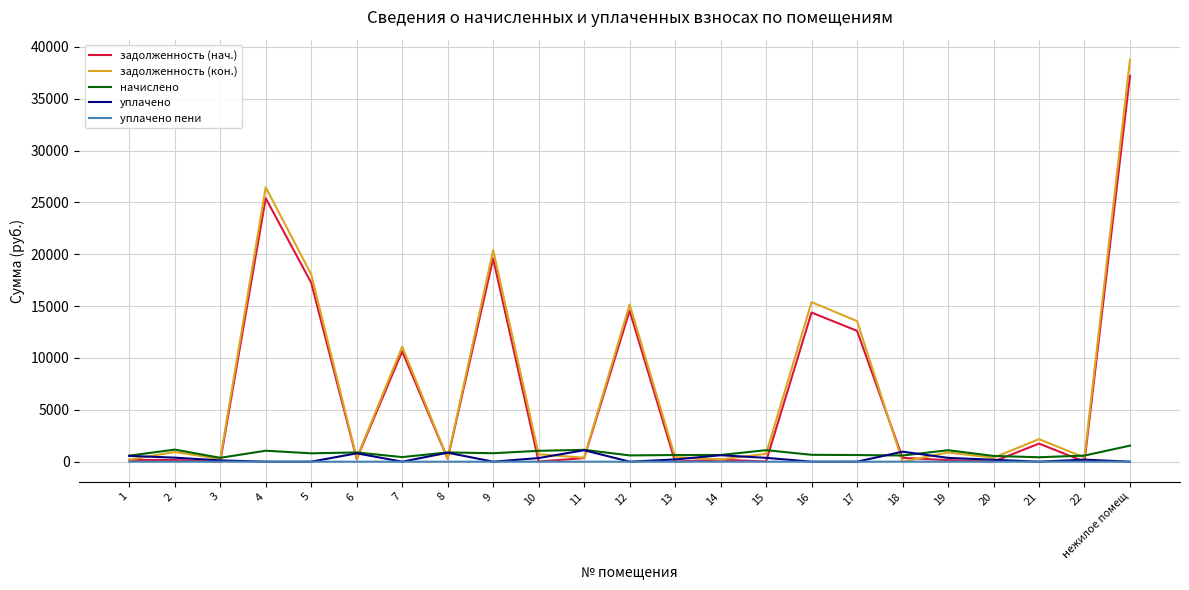

What is the difference between the начислено values at 20 and 9?

259.8